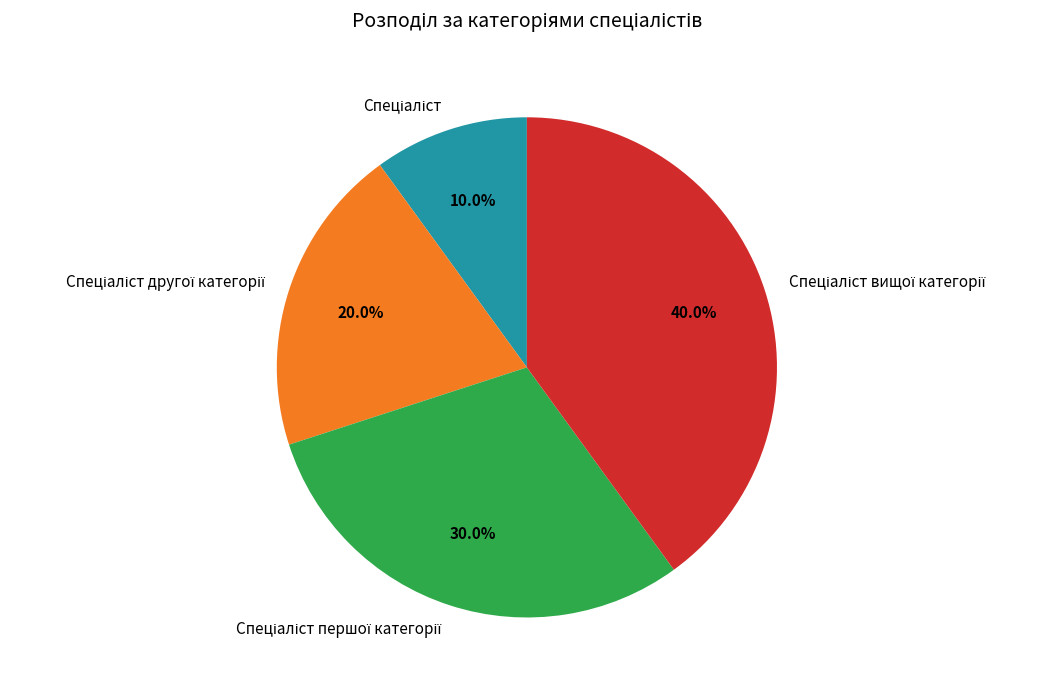

Is there any slice that represents more than half of the pie?

No